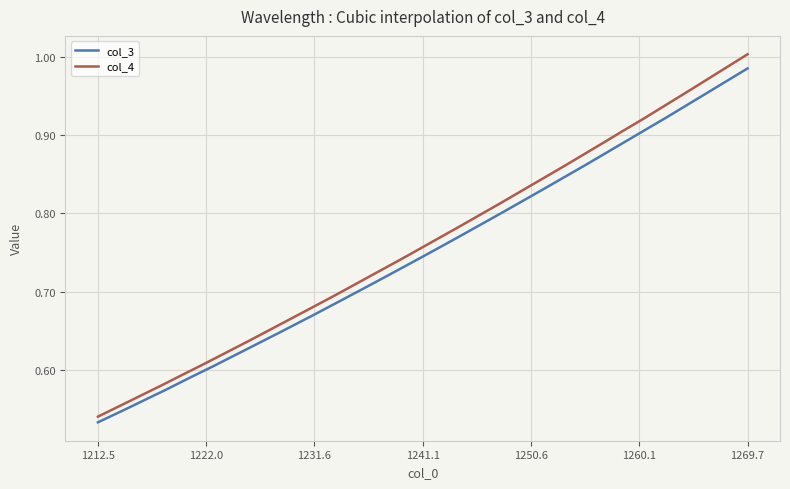

What is the sum of all col_4 values?

304.7